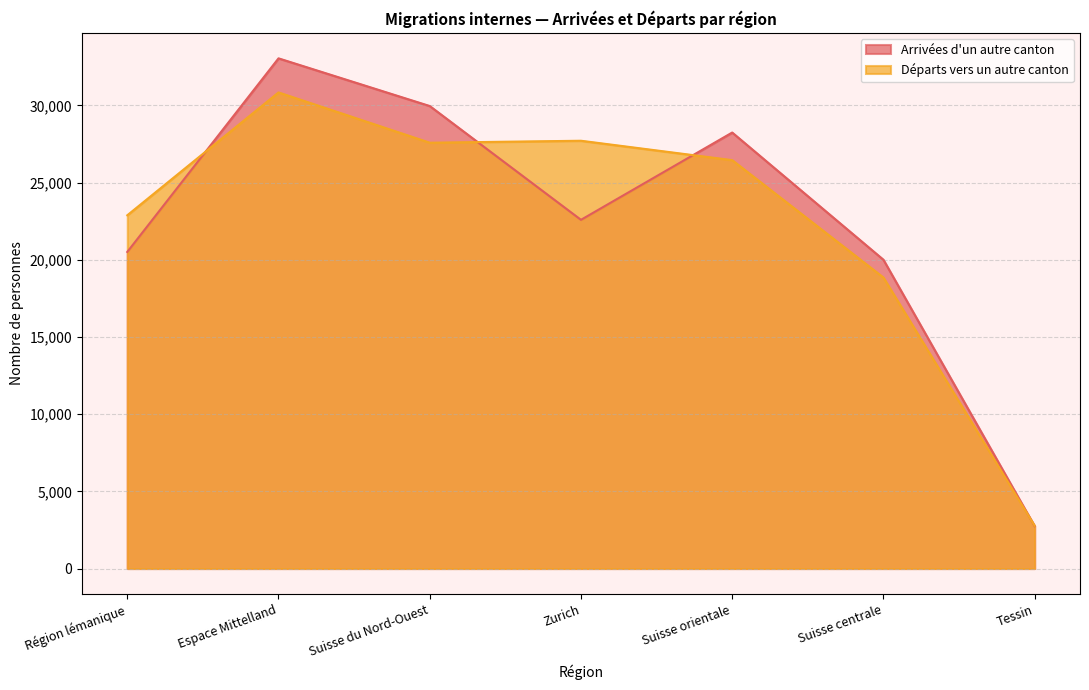

How many times do Départs vers un autre canton and Arrivées d'un autre canton cross each other?

4